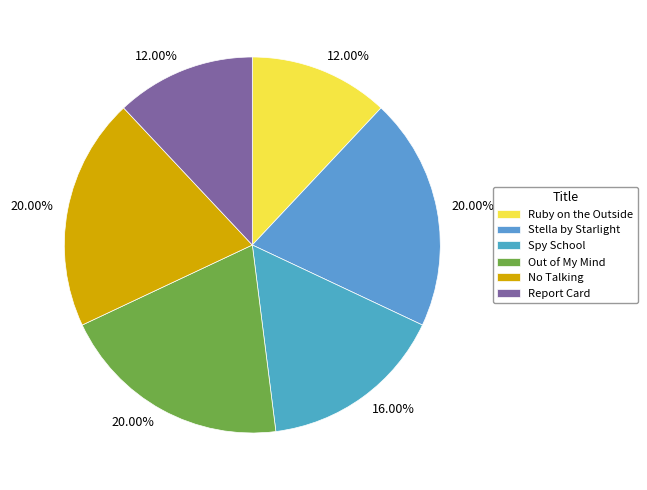

Is there any slice that represents more than half of the pie?

No